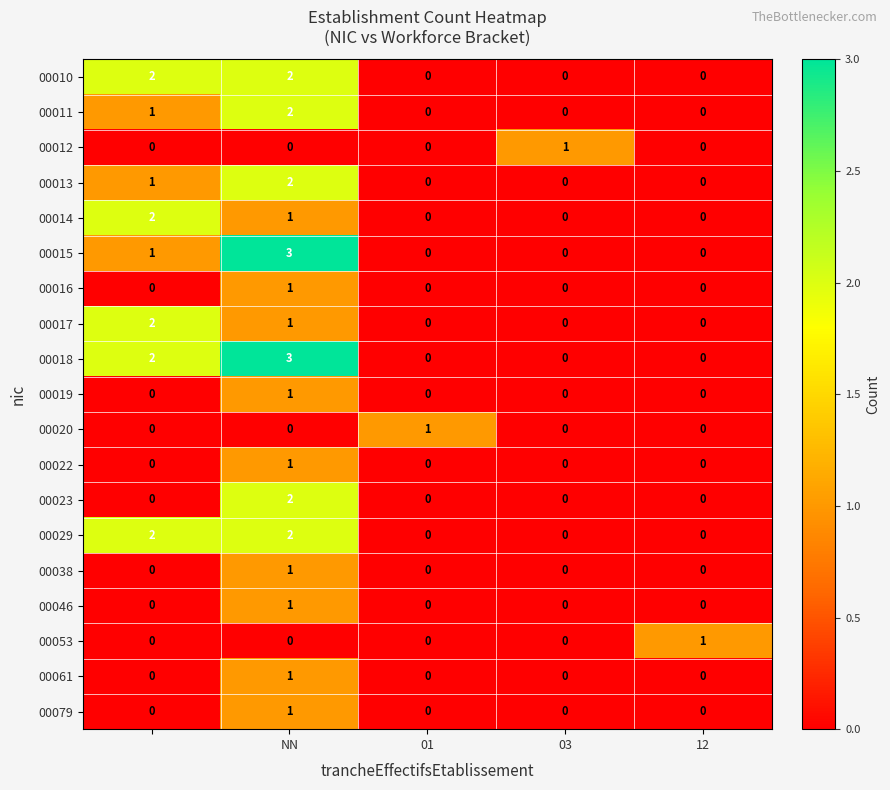

Which series has the largest total across all categories?

00018